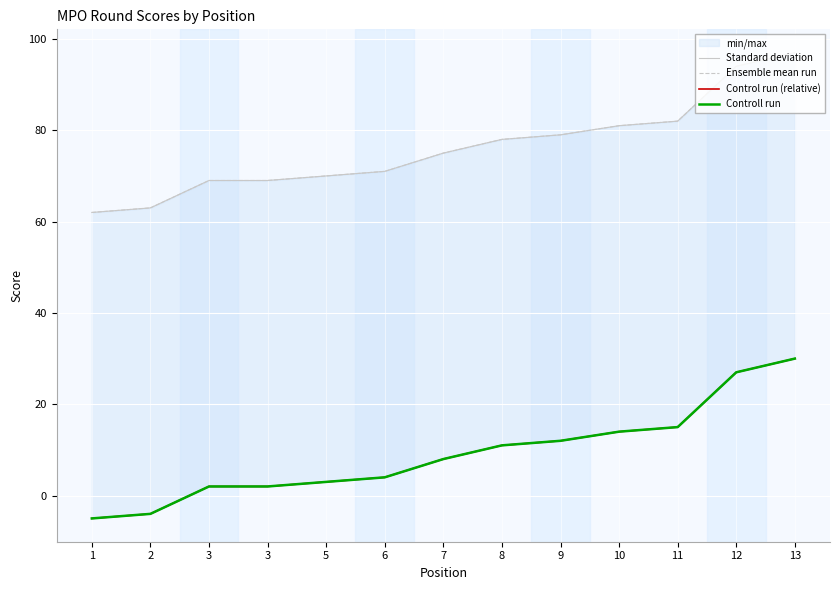

What is the maximum value for Ensemble mean run?

97